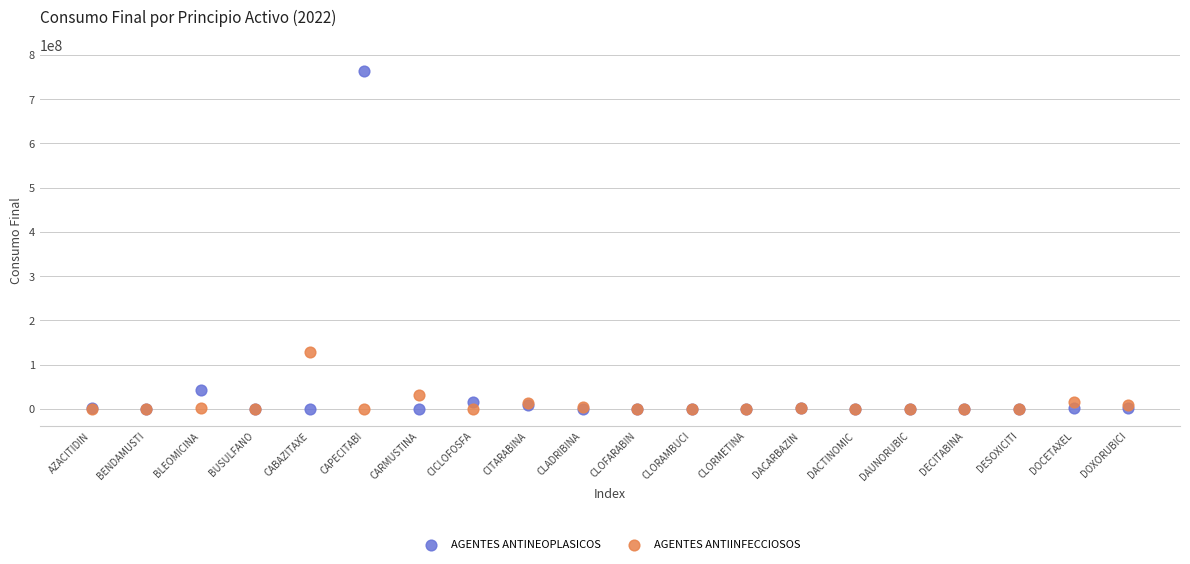

Across all series, what Y value is closest to 381254465?

128482000